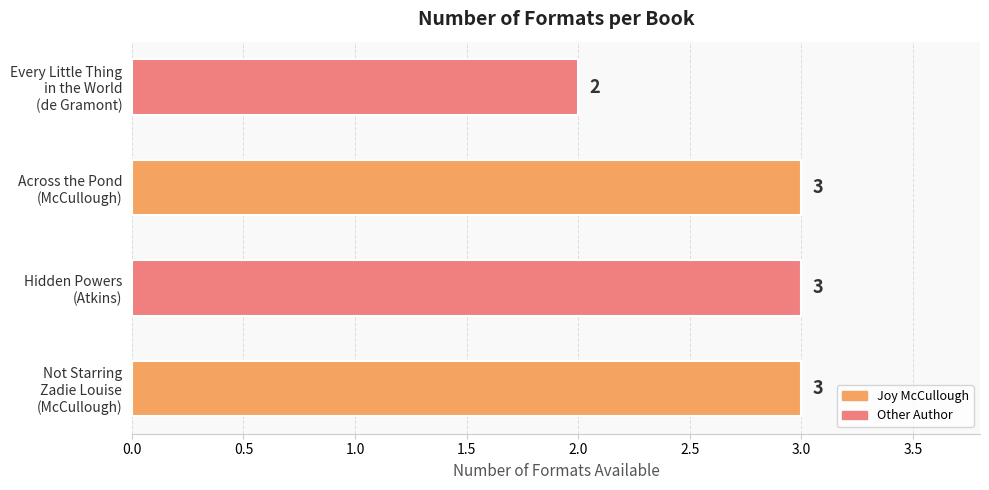

Count the values in the range 3 to 4.

3